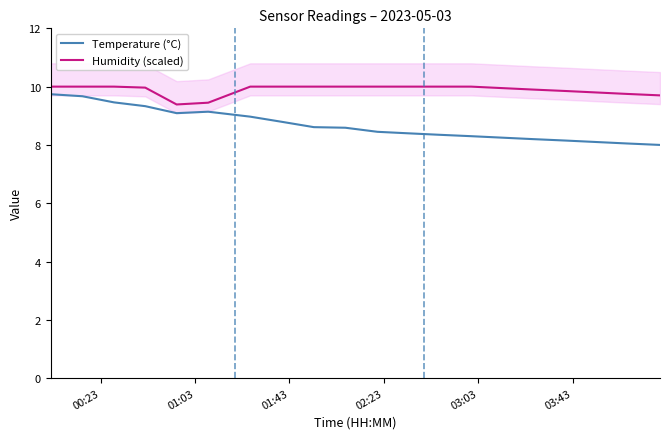

True or false: Humidity (scaled) and Temperature (°C) cross at least once.

False